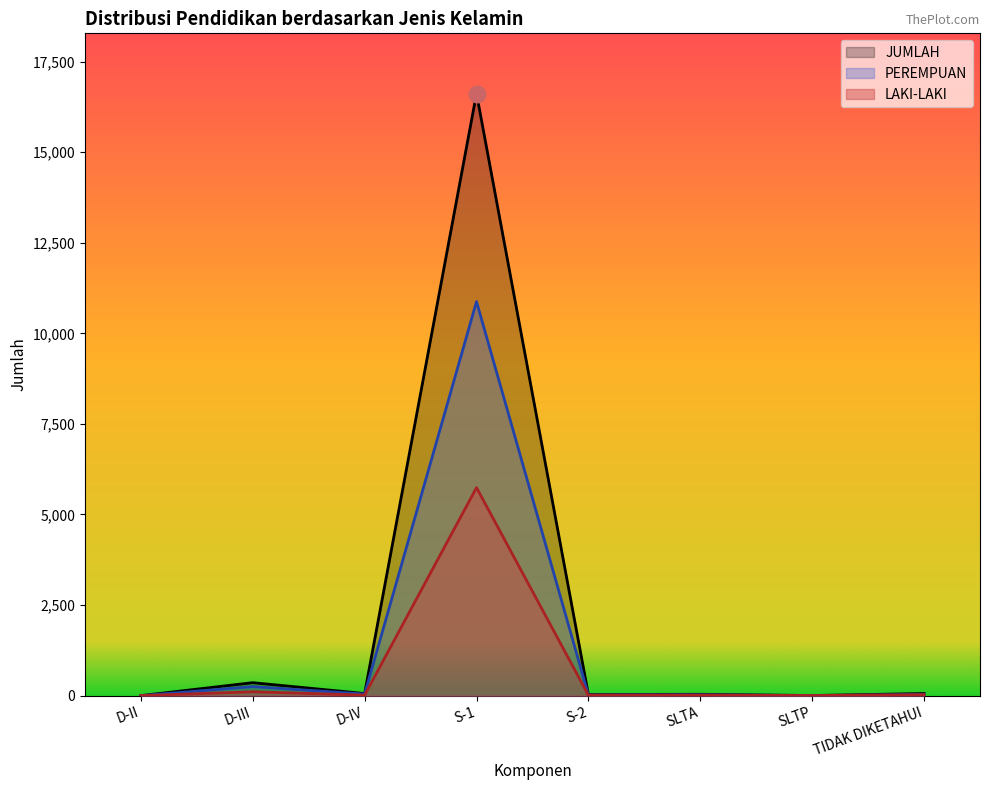

At which category does the chart reach its minimum across all series?

D-II